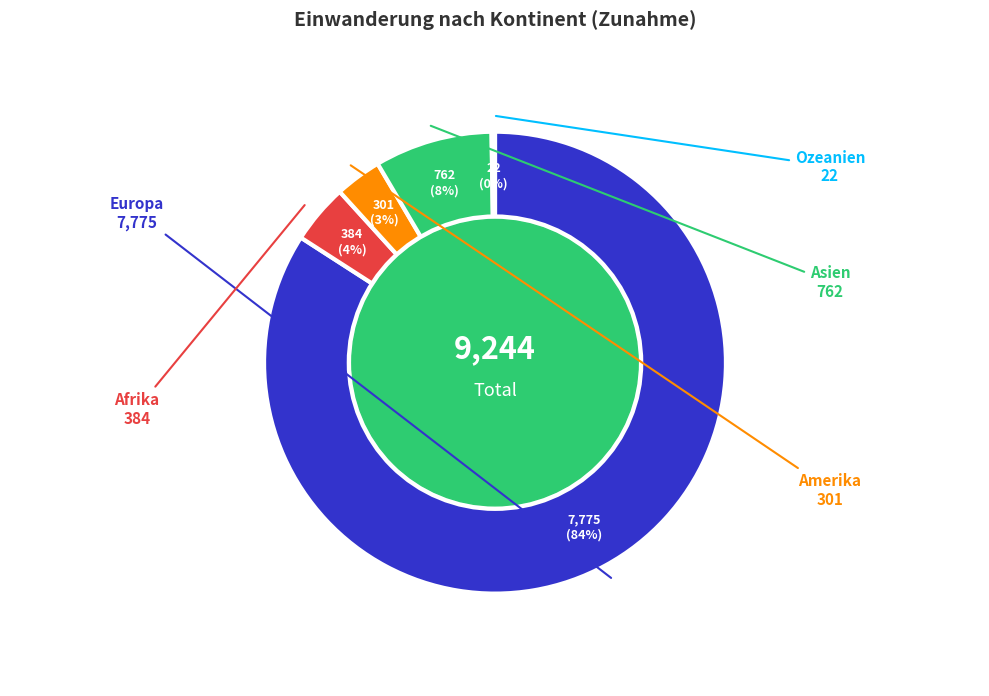

Is it true that Amerika is 11% of the pie?

False